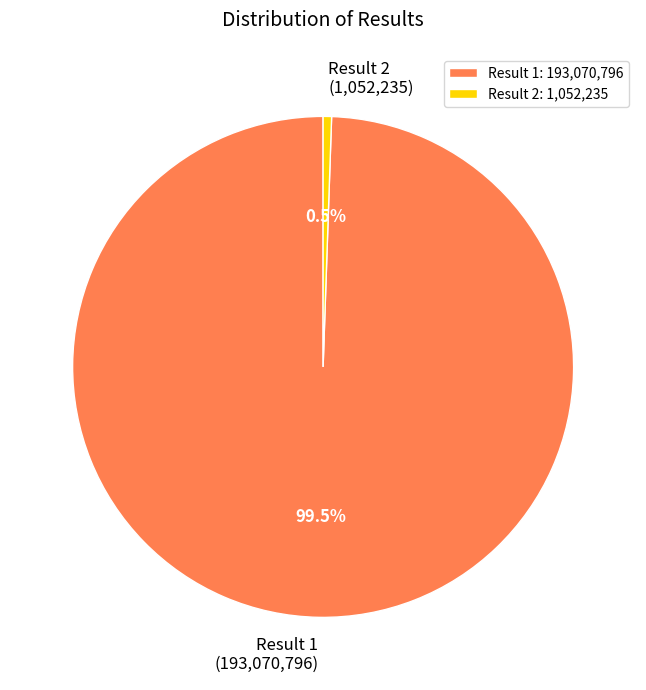

Approximately how many times larger is the value at Result 1 compared to Result 2?

183.5